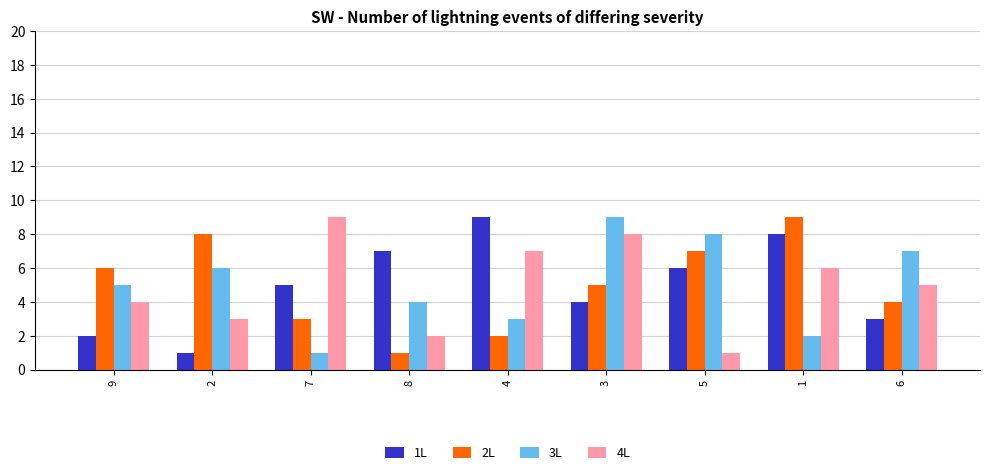

The value of 2L at 2 is 8. True or false?

True